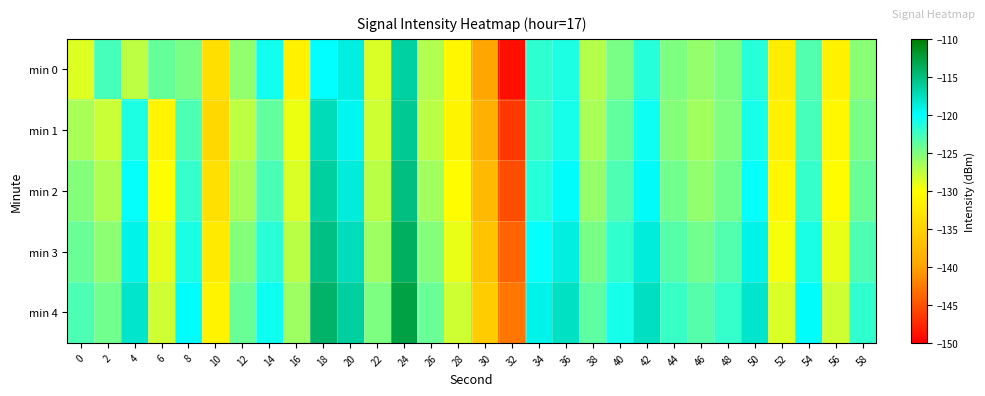

Reading left to right, what are all the values shown in this chart?

min 0: 0=-128.6	2=-122.7	4=-127.5	6=-123.9	8=-124.8	10=-133.5	12=-125.7	14=-120.8	16=-131.4	18=-120.1	20=-118.8	22=-128.5	24=-116.5	26=-126.9	28=-130.9	30=-139.8	32=-149.0	34=-121.8	36=-121.2	38=-127.1	40=-124.8	42=-121.5	44=-125.0	46=-125.9	48=-124.9	50=-121.4	52=-132.0	54=-123.2	56=-131.5	58=-125.3
min 1: 0=-126.6	2=-128.0	4=-121.2	6=-131.0	8=-123.0	10=-134.3	12=-127.4	14=-123.8	16=-129.4	18=-117.3	20=-119.5	22=-128.1	24=-115.9	26=-127.2	28=-131.1	30=-138.7	32=-146.5	34=-122.3	36=-120.8	38=-126.7	40=-123.9	42=-120.6	44=-125.2	46=-126.4	48=-125.1	50=-120.9	52=-131.5	54=-122.8	56=-130.9	58=-124.8
min 2: 0=-125.3	2=-126.8	4=-120.2	6=-130.1	8=-122.1	10=-133.4	12=-126.5	14=-122.9	16=-128.5	18=-116.4	20=-118.6	22=-127.3	24=-115.1	26=-126.4	28=-130.2	30=-137.8	32=-145.2	34=-121.5	36=-119.9	38=-125.9	40=-123.1	42=-119.8	44=-124.5	46=-125.7	48=-124.4	50=-120.2	52=-130.8	54=-122.1	56=-130.2	58=-124.1
min 3: 0=-124.1	2=-125.6	4=-119.1	6=-129.0	8=-121.0	10=-132.3	12=-125.3	14=-121.7	16=-127.3	18=-115.2	20=-117.4	22=-126.1	24=-113.9	26=-125.2	28=-129.1	30=-136.7	32=-143.9	34=-120.3	36=-118.8	38=-124.7	40=-122.0	42=-118.7	44=-123.4	46=-124.5	48=-123.2	50=-119.1	52=-129.6	54=-121.0	56=-129.1	58=-123.0
min 4: 0=-123.0	2=-124.5	4=-118.0	6=-128.0	8=-120.0	10=-131.2	12=-124.2	14=-120.6	16=-126.2	18=-114.1	20=-116.3	22=-125.0	24=-112.8	26=-124.1	28=-128.0	30=-135.6	32=-142.7	34=-119.2	36=-117.7	38=-123.6	40=-120.9	42=-117.6	44=-122.3	46=-123.4	48=-122.1	50=-118.0	52=-128.5	54=-119.9	56=-128.0	58=-121.9